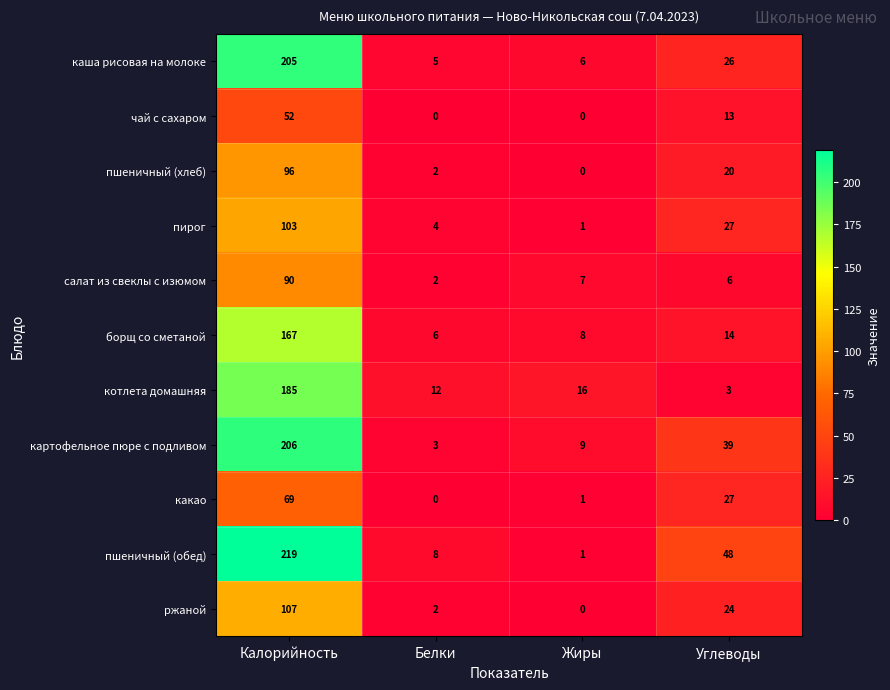

Is it true that чай с сахаром equals 24 at Калорийность?

False